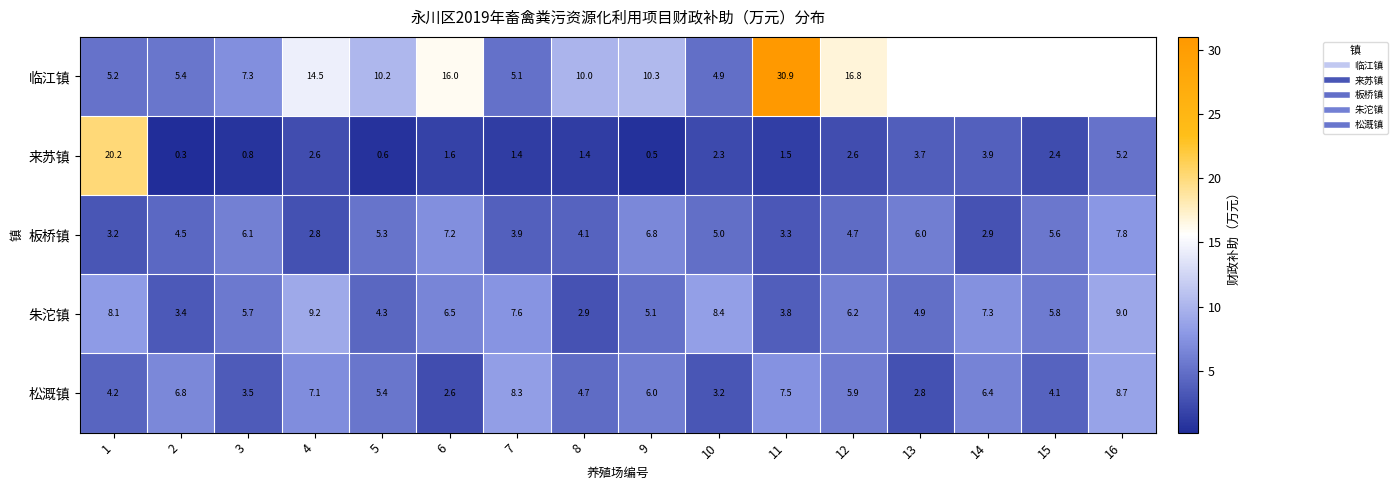

List the labels in order of 板桥镇 value, smallest first.

4, 14, 1, 11, 7, 8, 2, 12, 10, 5, 15, 13, 3, 9, 6, 16